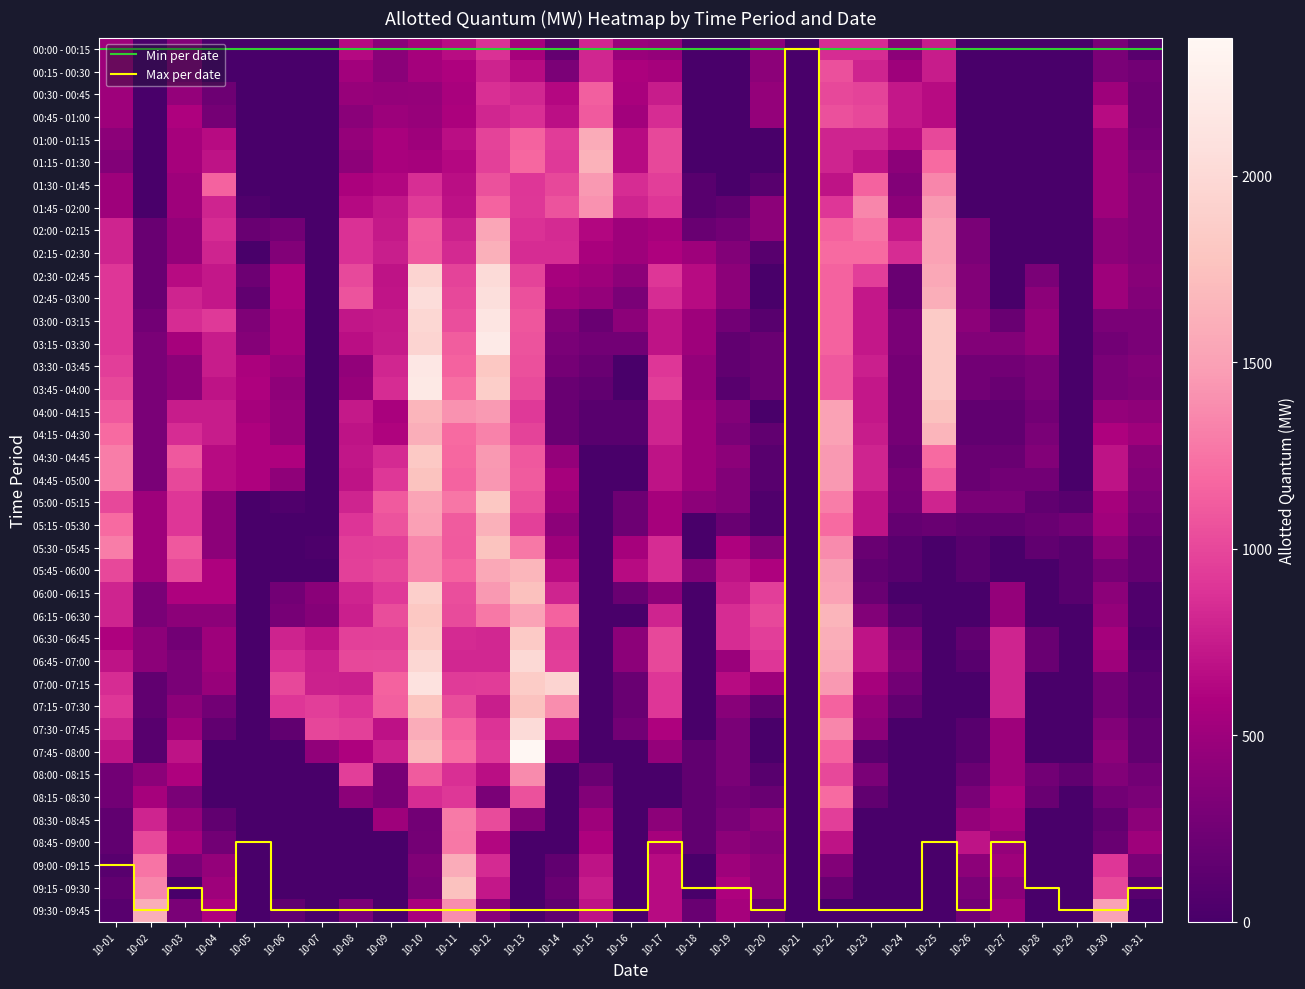

The value of 07:45 - 08:00 at 10-01 is 424.4. True or false?

False